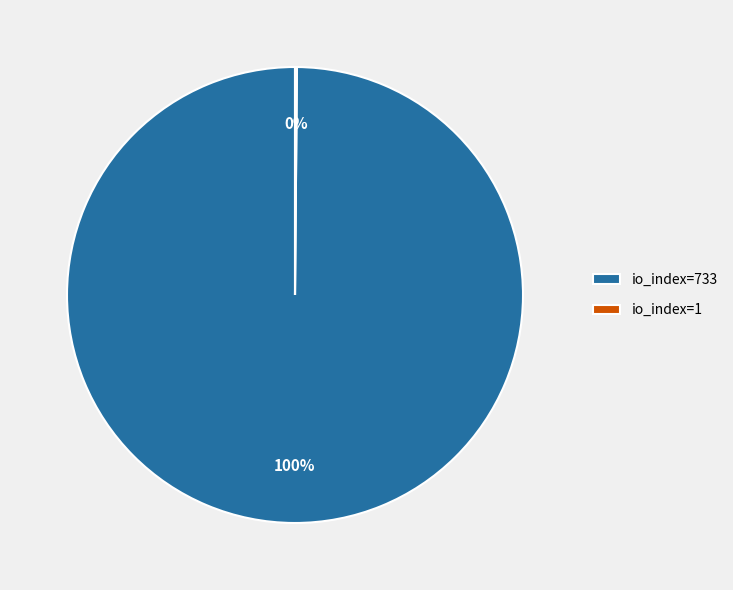

To the nearest percent, what is the difference between the largest and smallest slice percentages?

100%